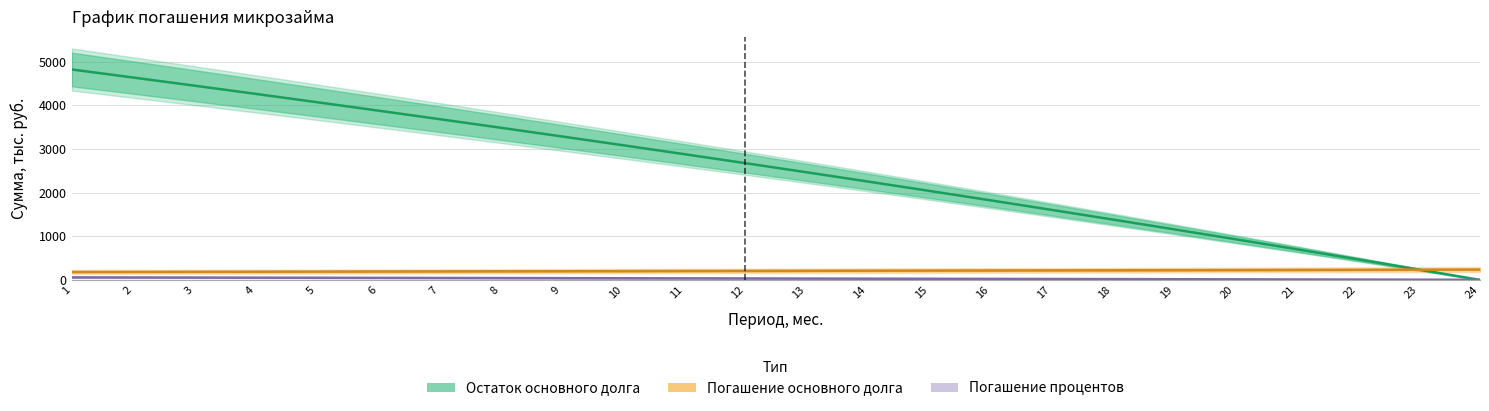

What is the maximum value for Остаток основного долга?

4818.3